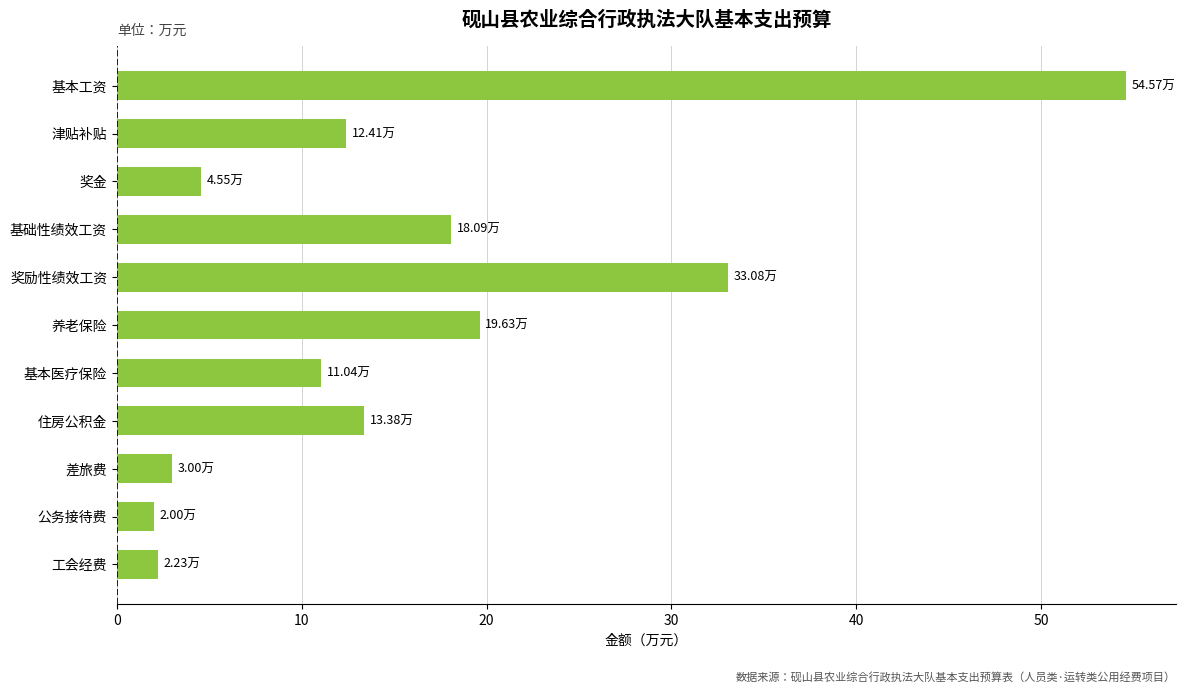

What is the average value?

15.8